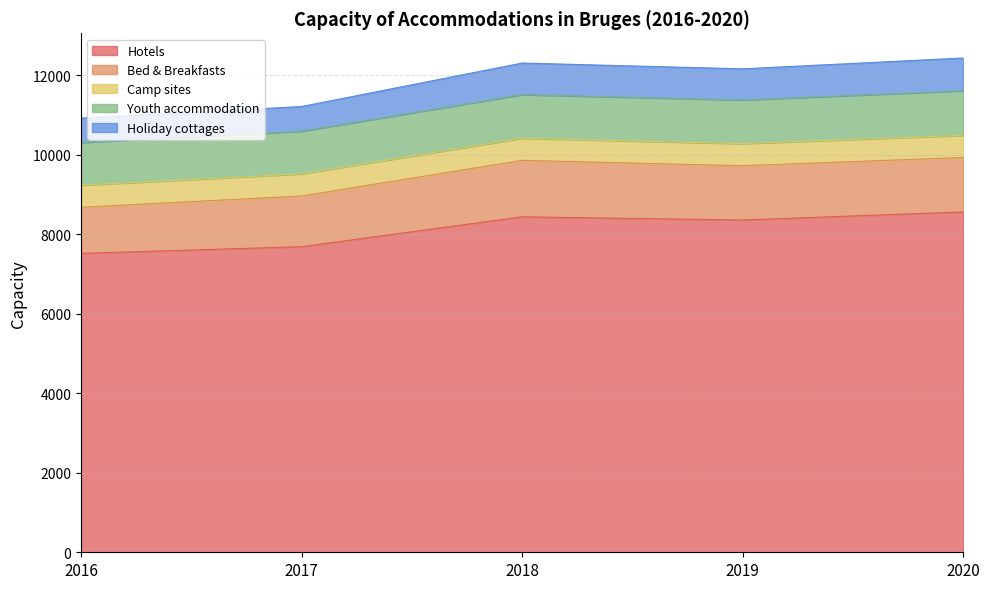

Is the value of Youth accommodation at 2018 greater than the value of Camp sites at 2016?

Yes